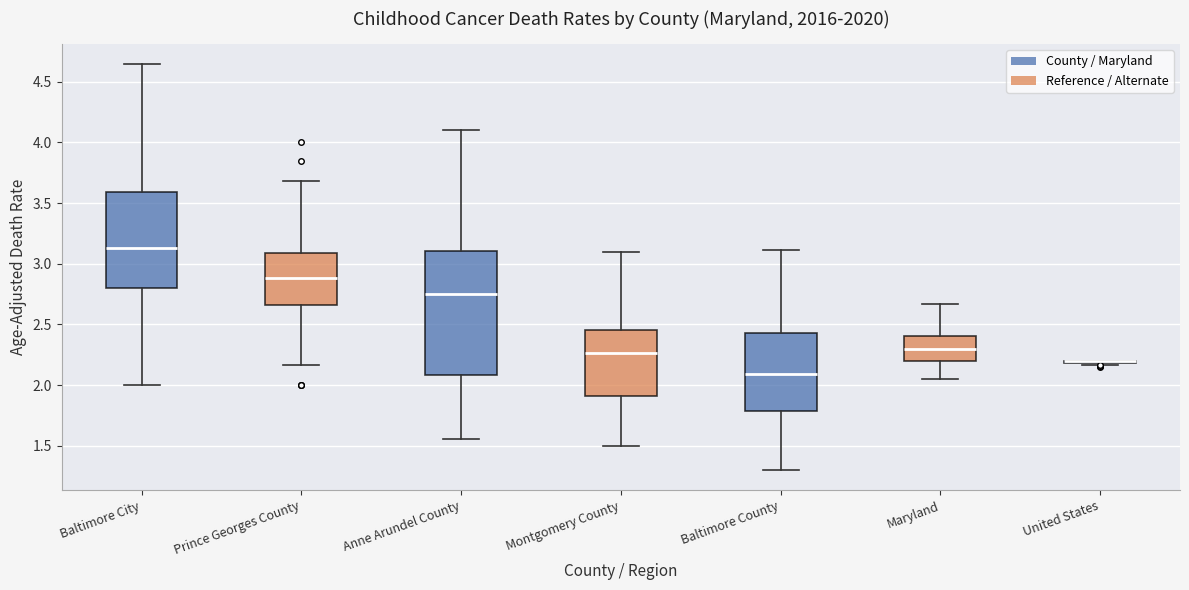

Reading left to right, transcribe this box plot: for each box, give where its median line is, the range the box spans, and where its two whiskers end, as read against the y-axis. The values are not printed on the chart, so give them approximately, as read against the axis.

Baltimore City: median 3.15, box 2.80 to 3.60, whiskers 2.00 to 4.65
Prince Georges County: median 2.90, box 2.65 to 3.10, whiskers 2.15 to 3.70
Anne Arundel County: median 2.75, box 2.10 to 3.10, whiskers 1.55 to 4.10
Montgomery County: median 2.25, box 1.90 to 2.45, whiskers 1.50 to 3.10
Baltimore County: median 2.10, box 1.80 to 2.45, whiskers 1.30 to 3.10
Maryland: median 2.30, box 2.20 to 2.40, whiskers 2.05 to 2.65
United States: box collapsed to a line at 2.20, whiskers 2.15 to 2.20